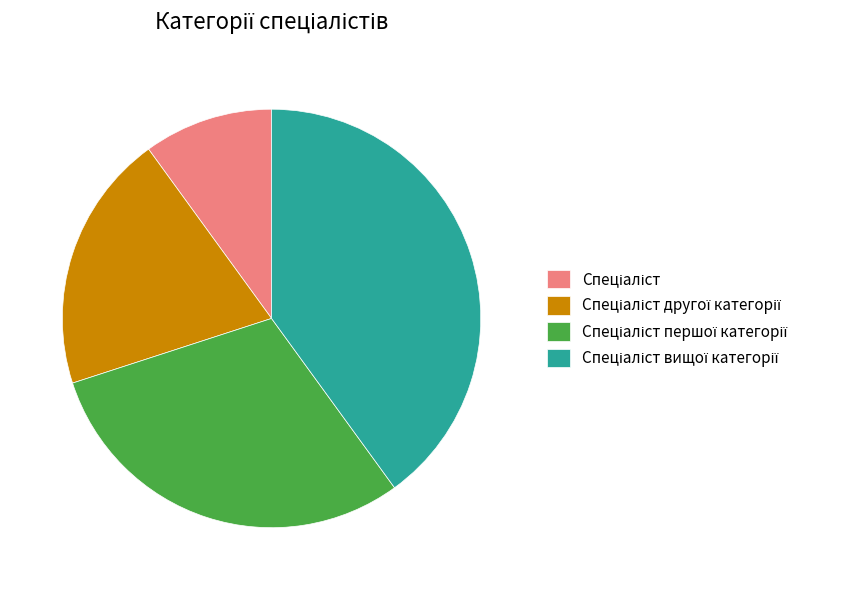

Is there a majority slice in this chart?

No